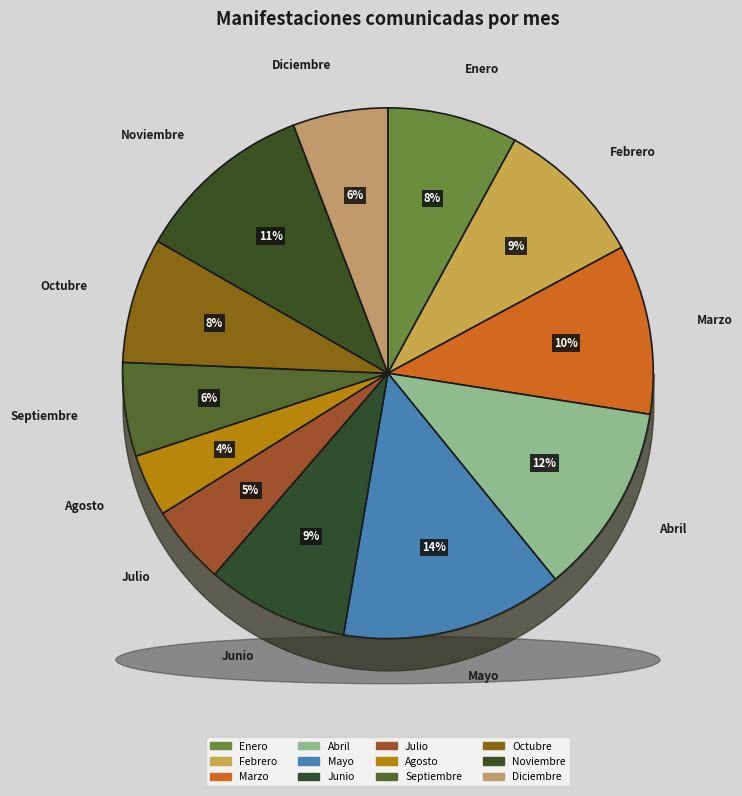

The Marzo slice represents 1% of the pie. True or false?

False